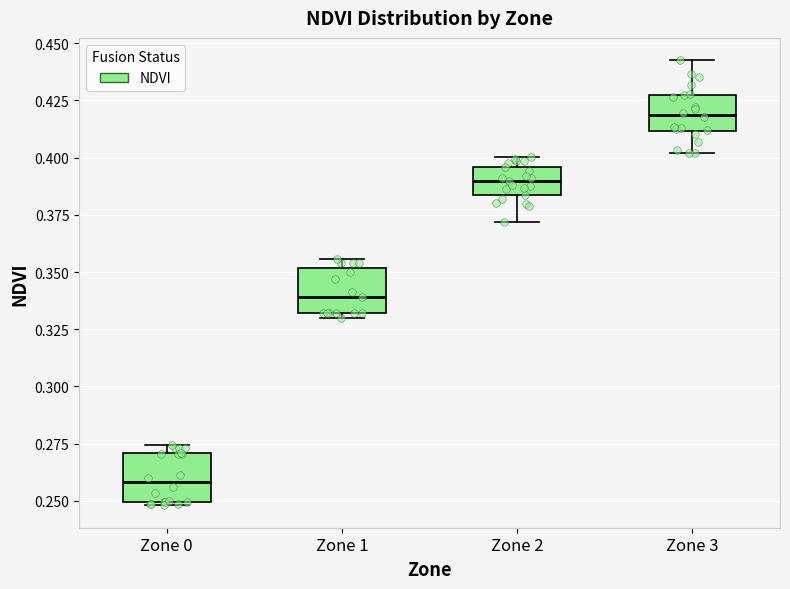

Which box's median line is the lowest?

Zone 0